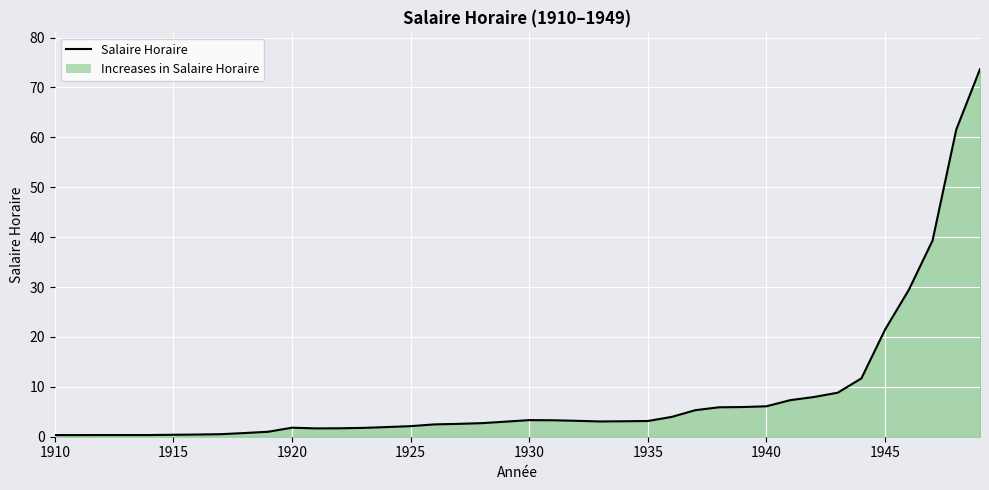

What is the greatest value displayed?

73.7